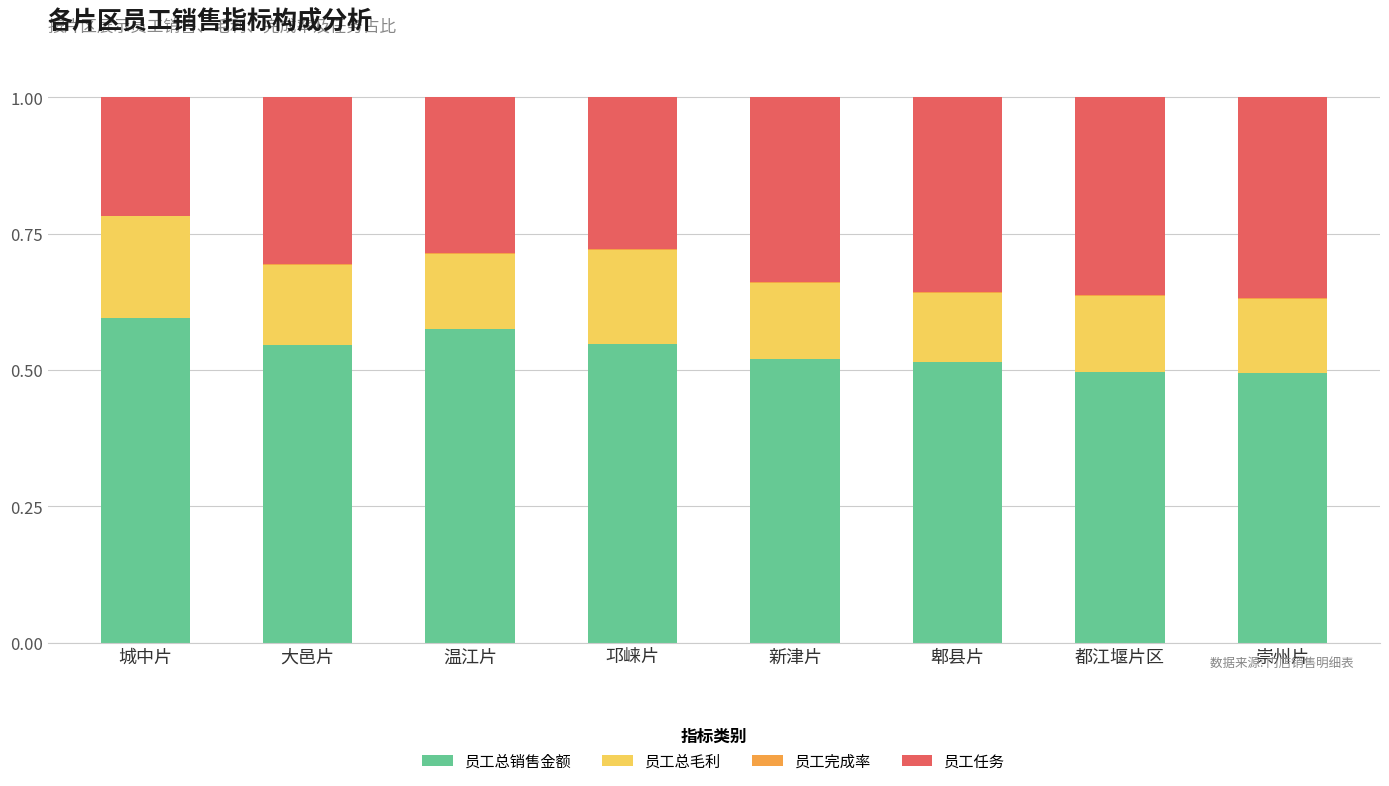

What is the sum of all 员工总销售金额 values?

4.3